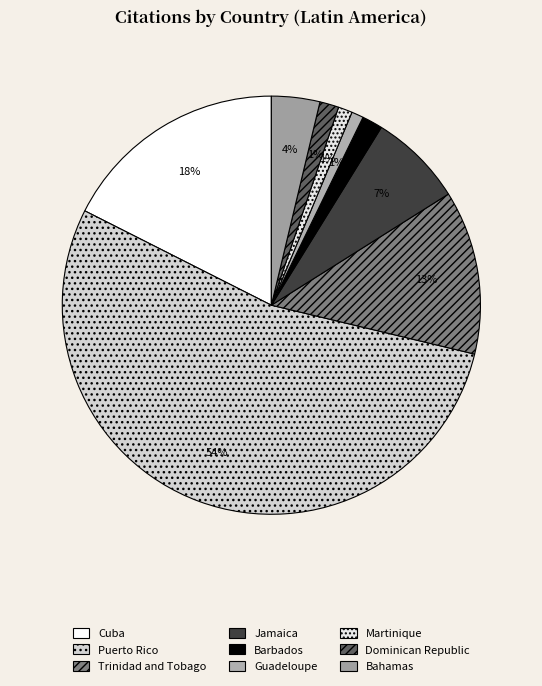

What percentage is the Guadeloupe slice, to the nearest percent?

1%